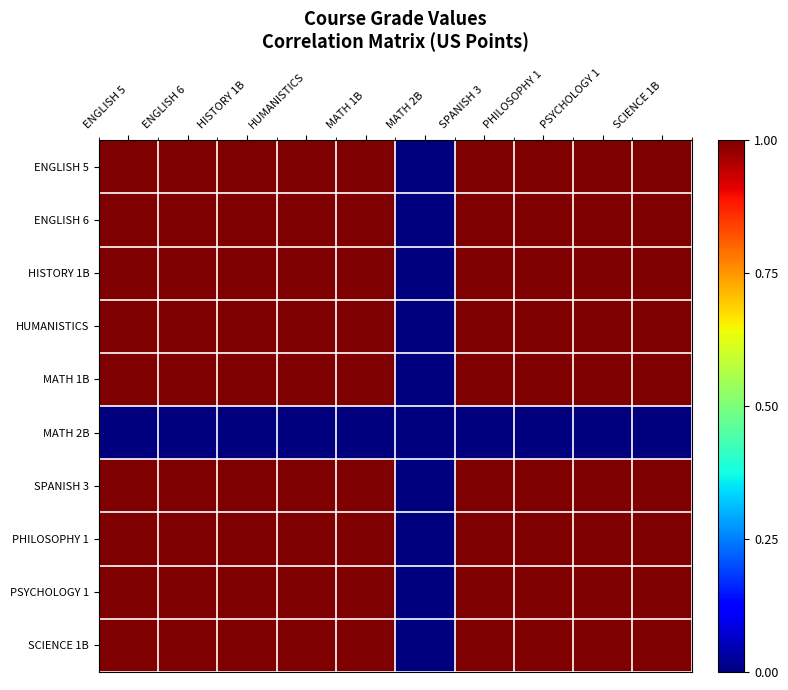

At which category does the chart reach its peak across all series?

ENGLISH 5